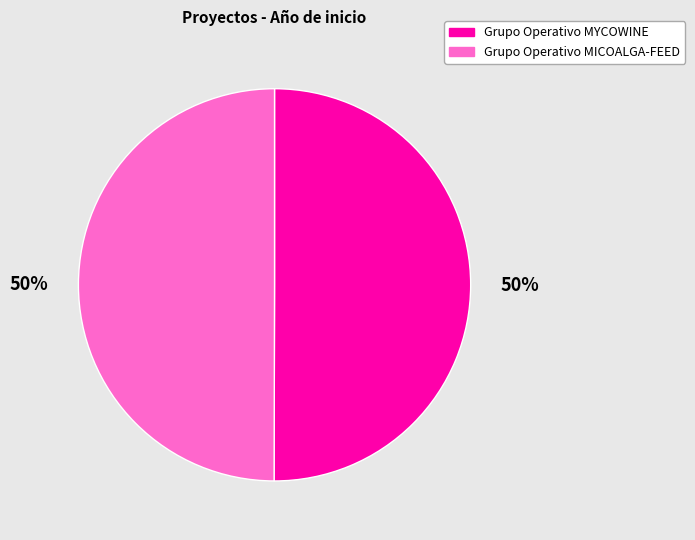

Approximately how many times larger is the value at Grupo Operativo MICOALGA-FEED compared to Grupo Operativo MYCOWINE?

1.0